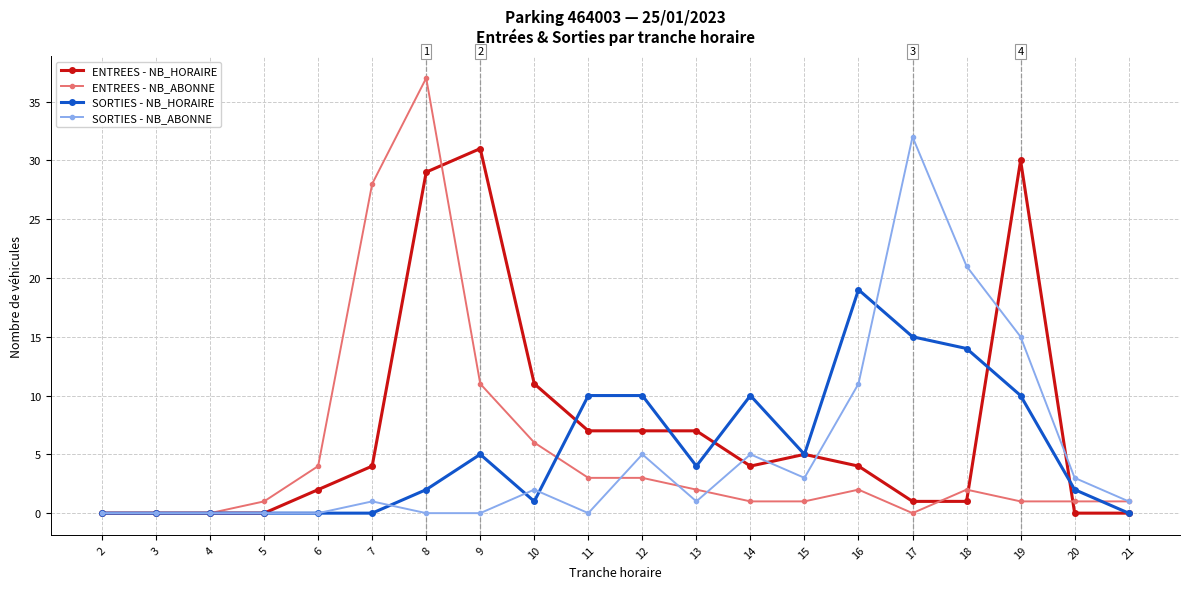

Reading left to right, extract all data points from this chart.

ENTREES - NB_HORAIRE: 0	0	0	0	2	4	29	31	11	7	7	7	4	5	4	1	1	30	0	0
ENTREES - NB_ABONNE: 0	0	0	1	4	28	37	11	6	3	3	2	1	1	2	0	2	1	1	1
SORTIES - NB_HORAIRE: 0	0	0	0	0	0	2	5	1	10	10	4	10	5	19	15	14	10	2	0
SORTIES - NB_ABONNE: 0	0	0	0	0	1	0	0	2	0	5	1	5	3	11	32	21	15	3	1